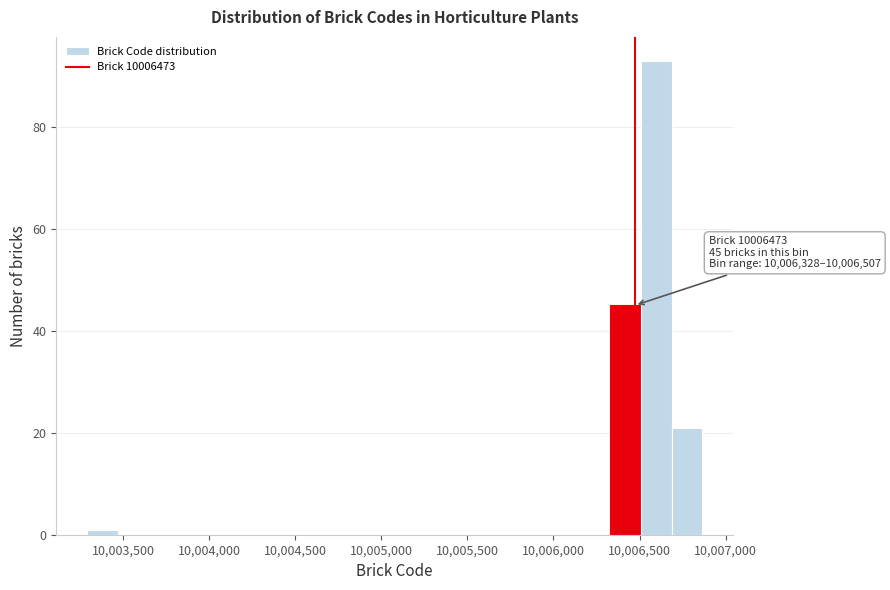

Around what value on the x-axis is the tallest bar? Give the approximate position of its centre, as read against the axis.

10006600